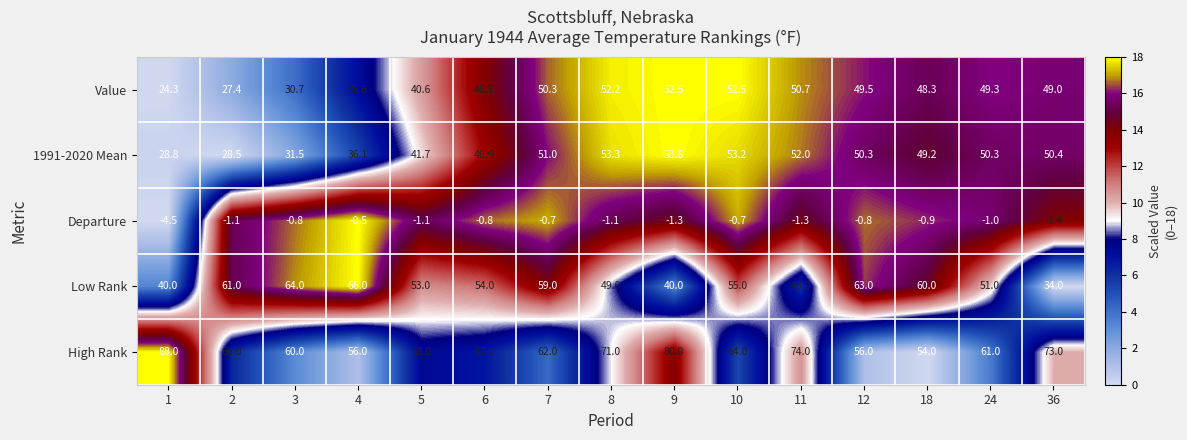

What is the sum of the High Rank values at 7 and 5?

130.0